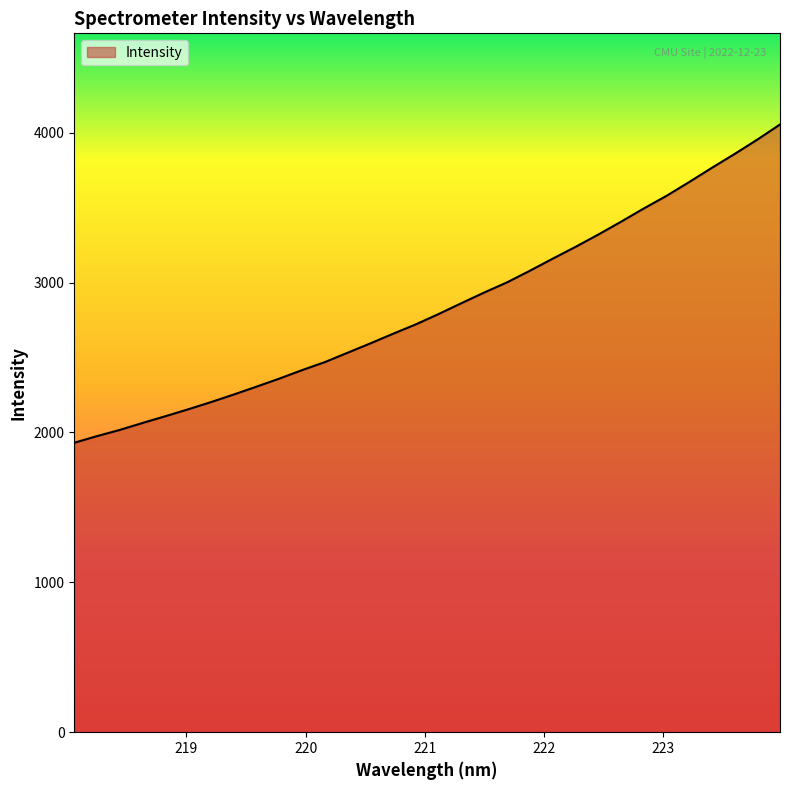

What is the greatest value displayed?

4055.0